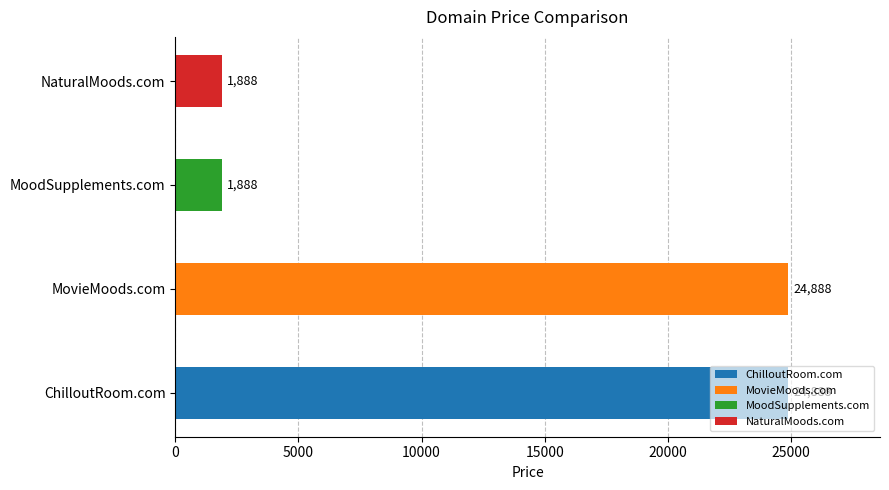

What is the difference between the second highest and minimum values?

23000